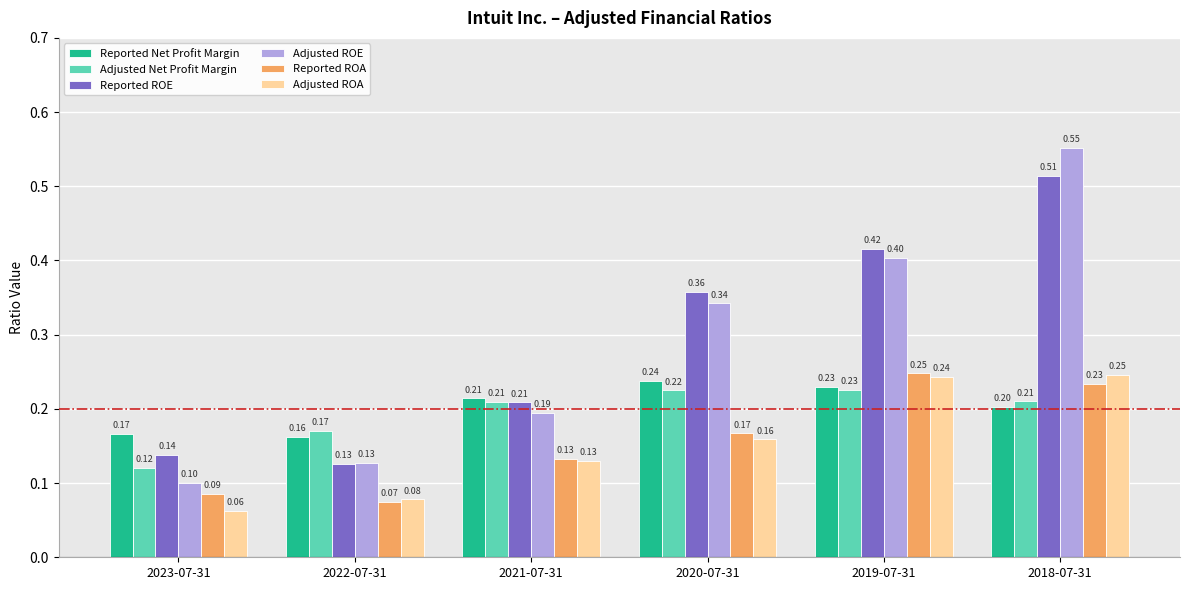

What is the spread (max minus min) of values at 2019-07-31?

0.2